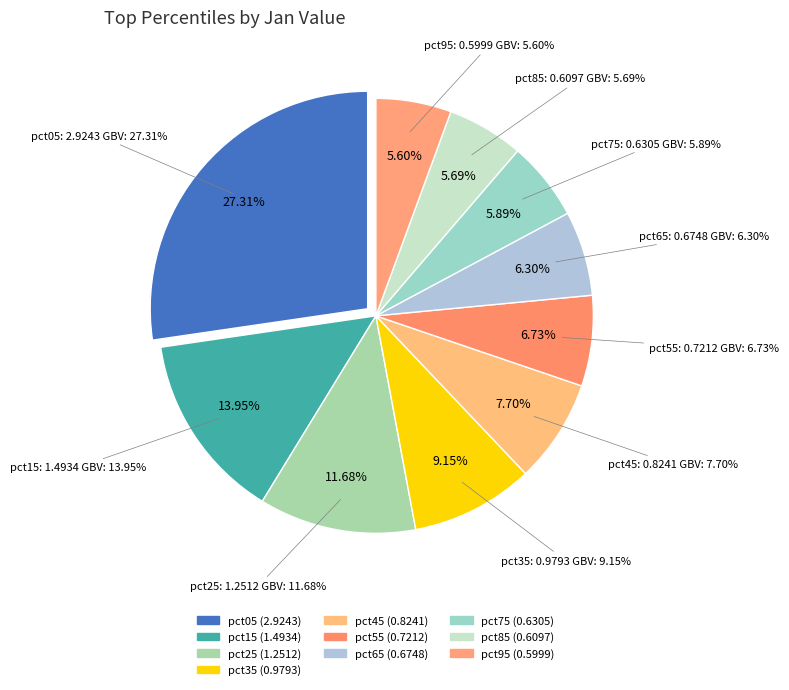

What portion of the pie excludes pct85?

94.3%